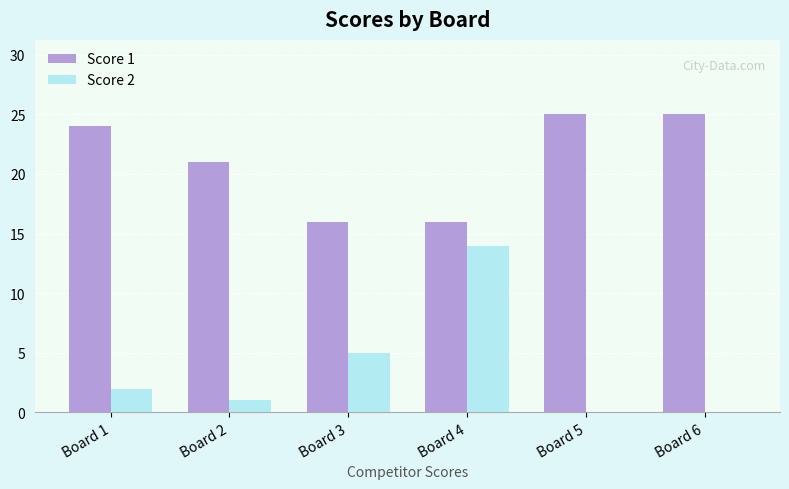

How many groups of bars are there?

6